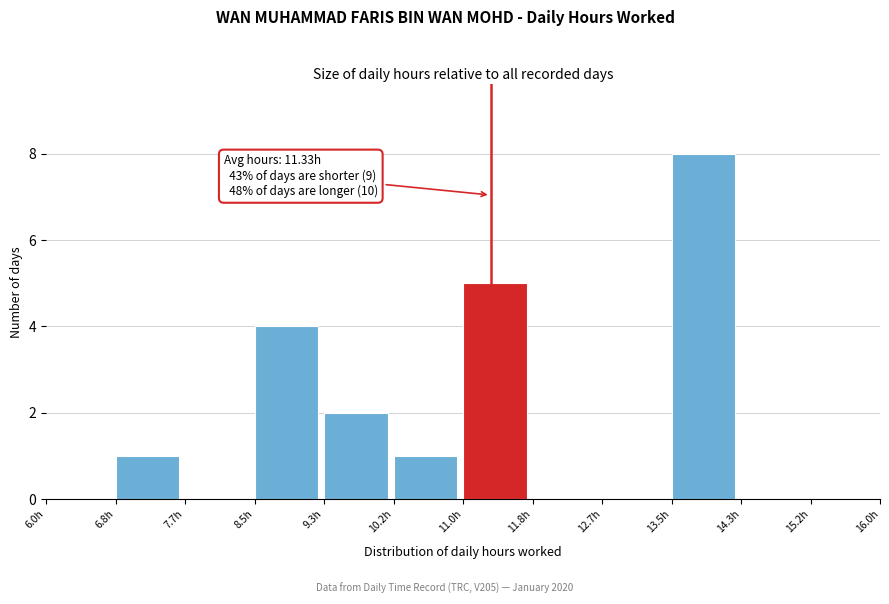

Which range on the x-axis has the tallest bar?

13.5 to 14.3